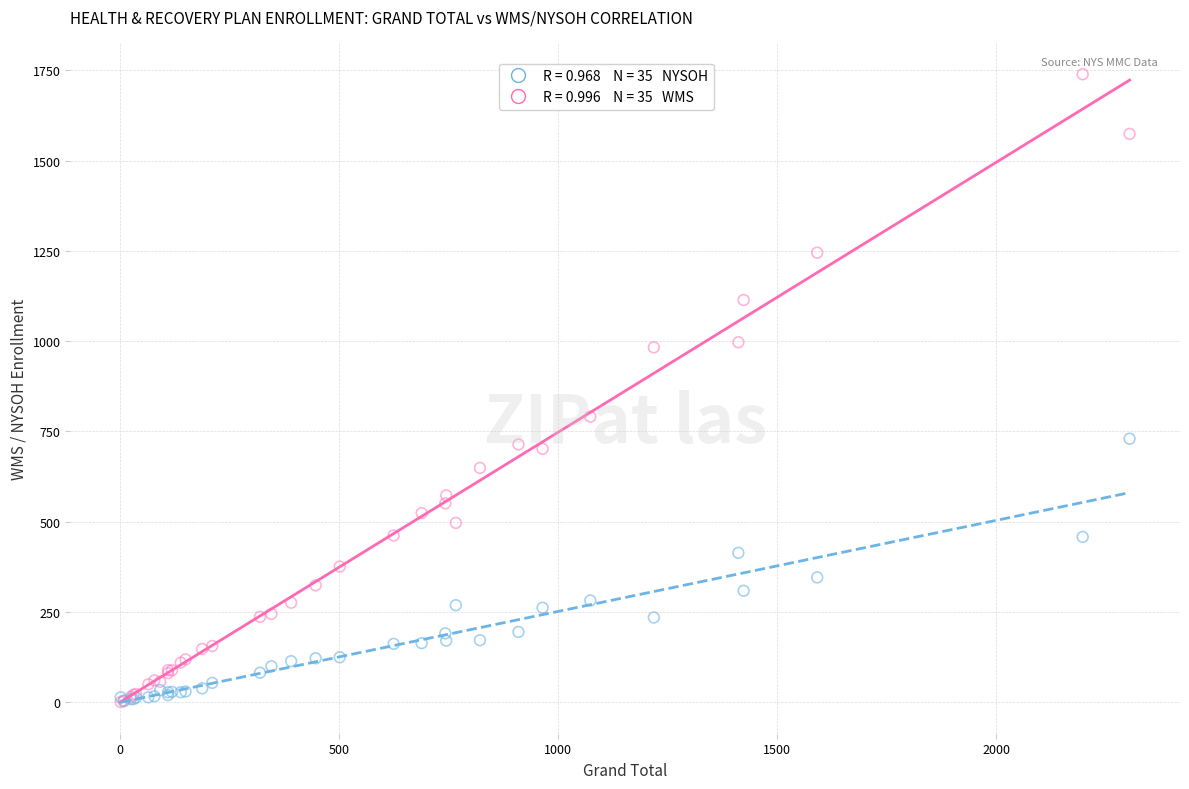

Across all series, what Y value is closest to 870?

791